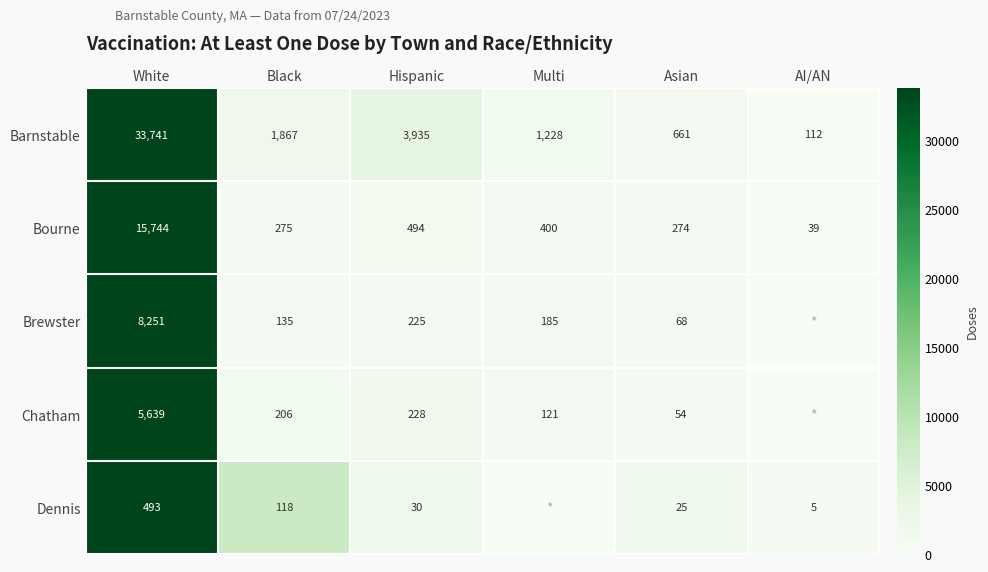

Which has a higher value, Black or Hispanic?

Hispanic